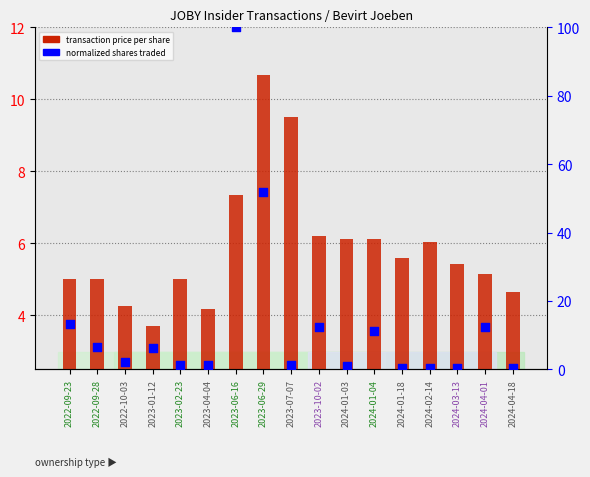

Which series has the largest total across all categories?

percentile rank within sample